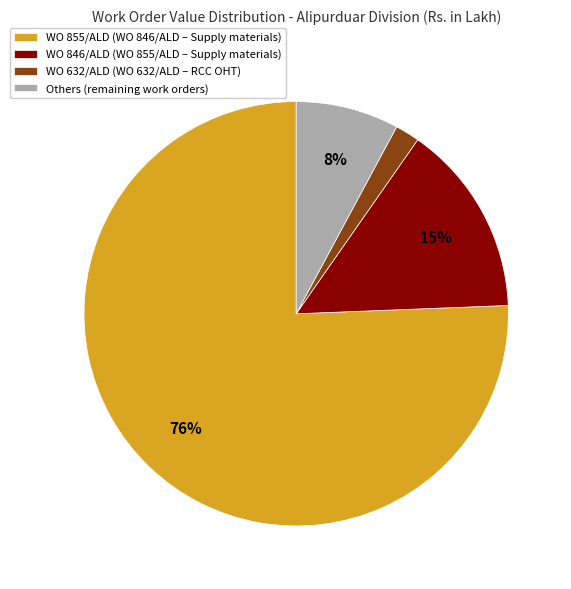

What percentage is the WO 632/ALD (WO 632/ALD – RCC OHT) slice, to the nearest percent?

2%